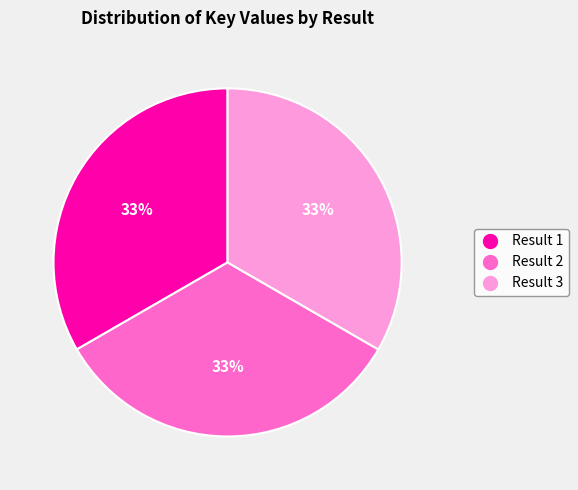

Does any single category account for the majority?

No